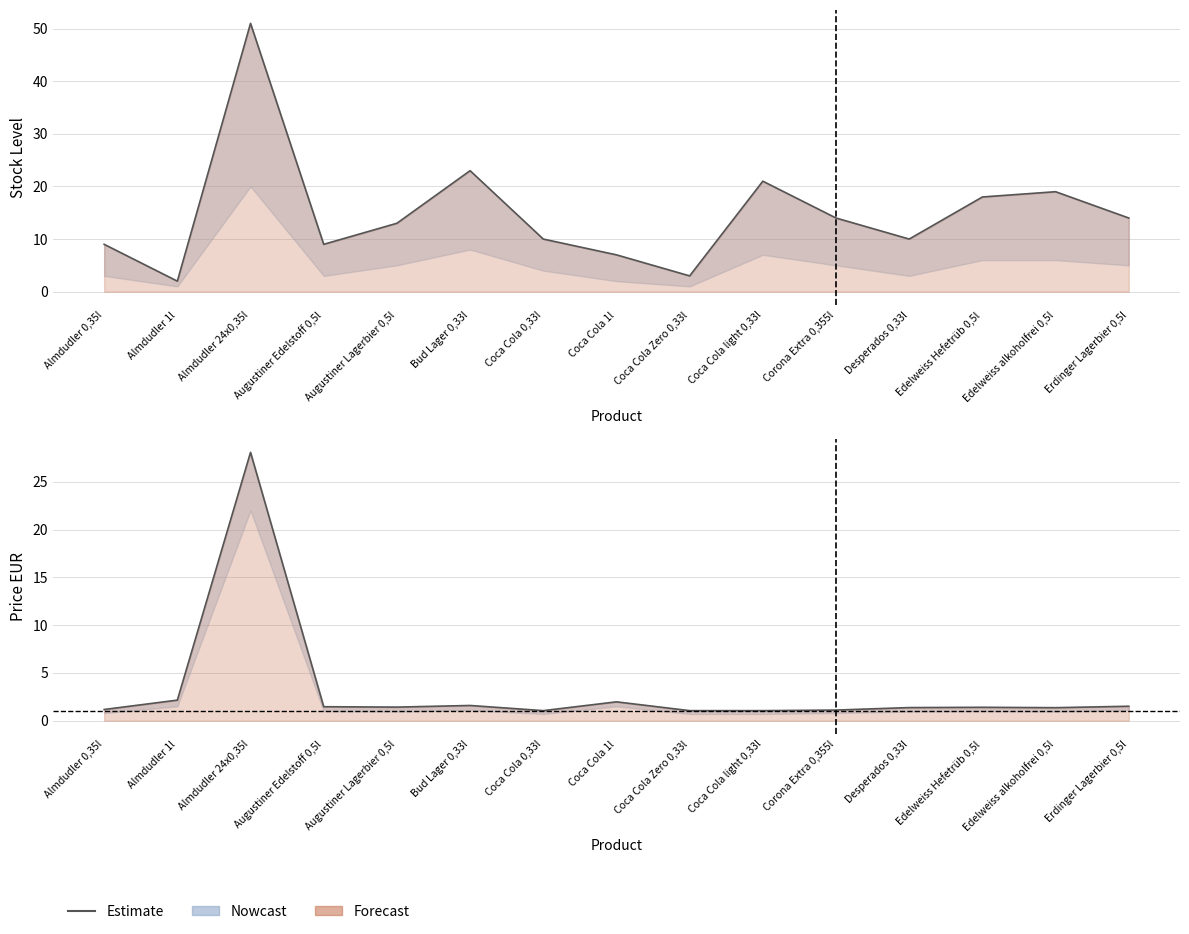

Does the chart display data point markers on the line(s)?

No